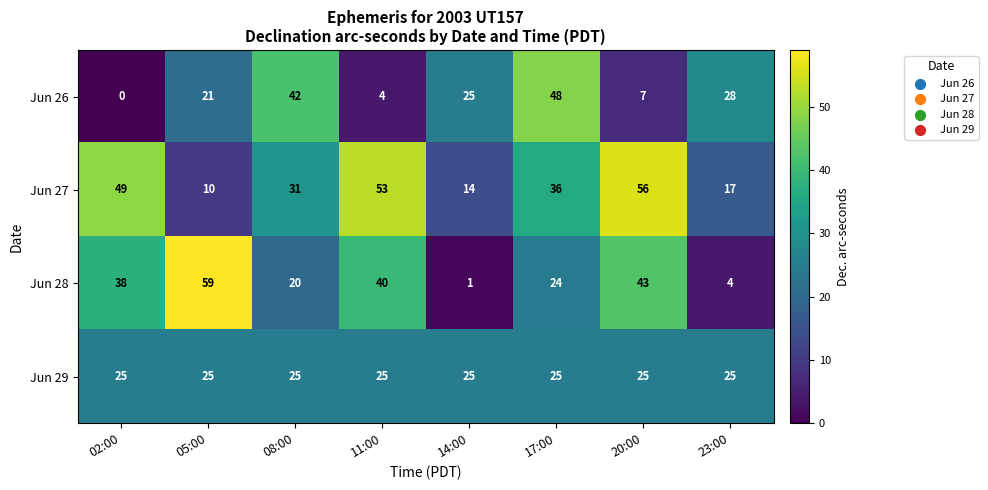

True or false: Jun 29 has a value of 14 at 02:00.

False